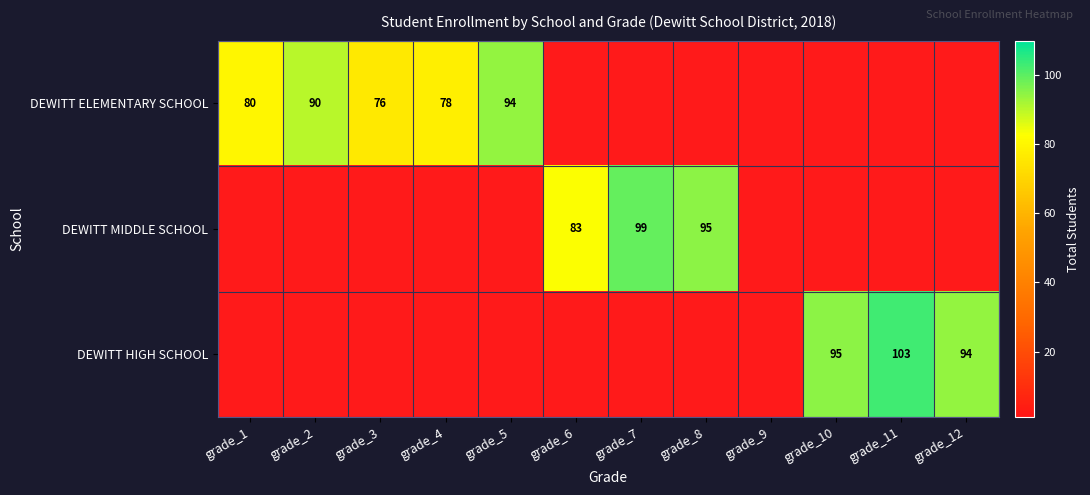

What is the maximum value shown in the chart?

103.0